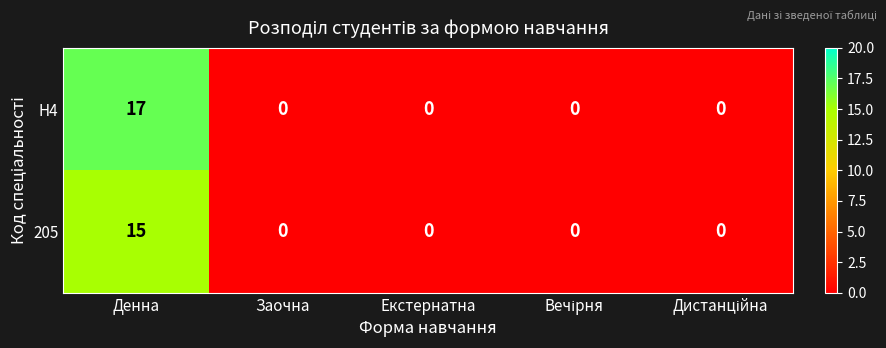

At which category is the sum across all series the highest?

Денна